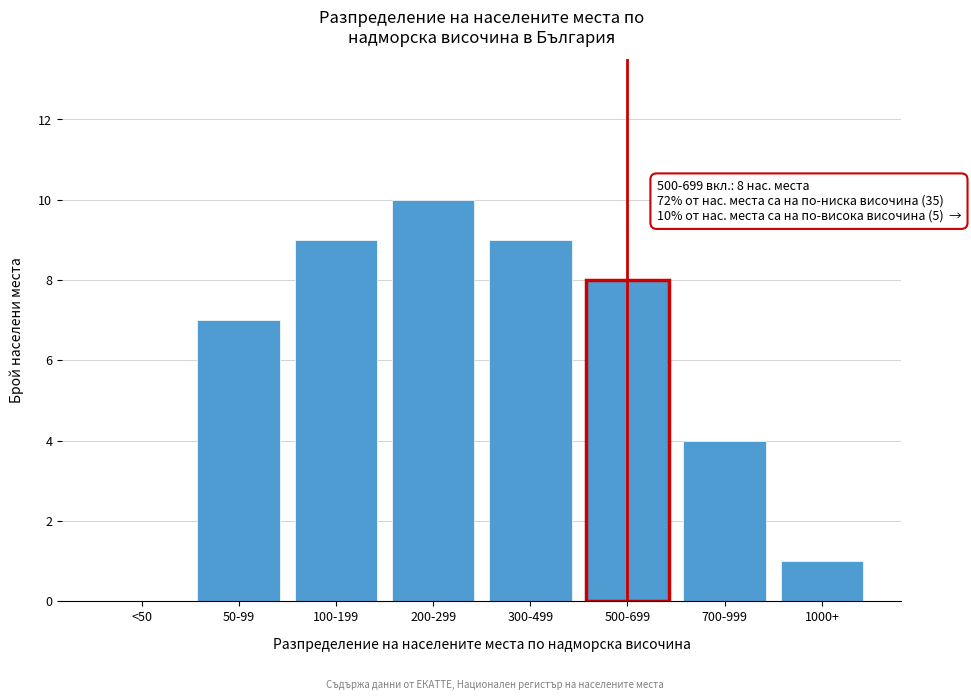

Reading left to right, list all the values displayed in this chart.

<50=0	50-99=7	100-199=9	200-299=10	300-499=9	500-699=8	700-999=4	1000+=1